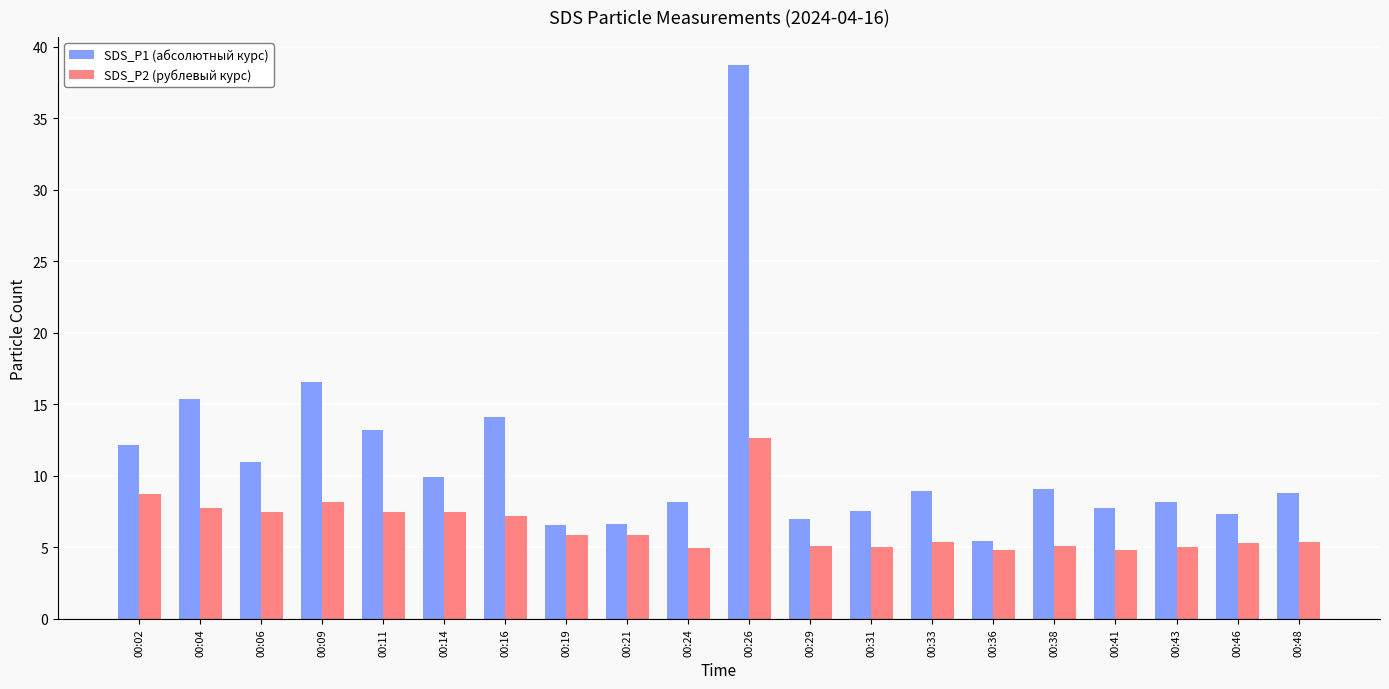

How many data points does each series have?

20